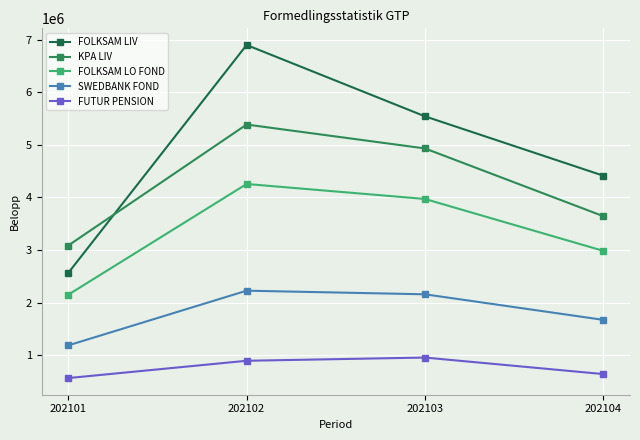

Which has a higher value, 202104 or 202102?

202102